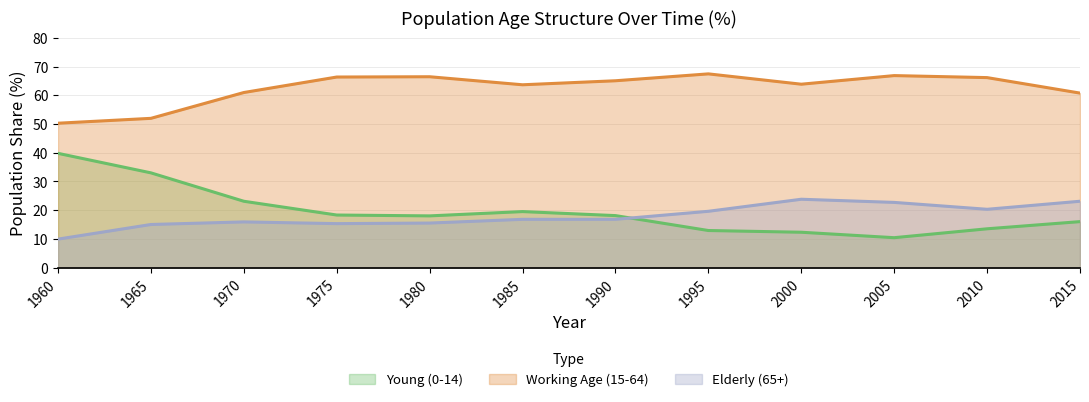

How many intersections are there between Young (0-14) and Elderly (65+)?

1